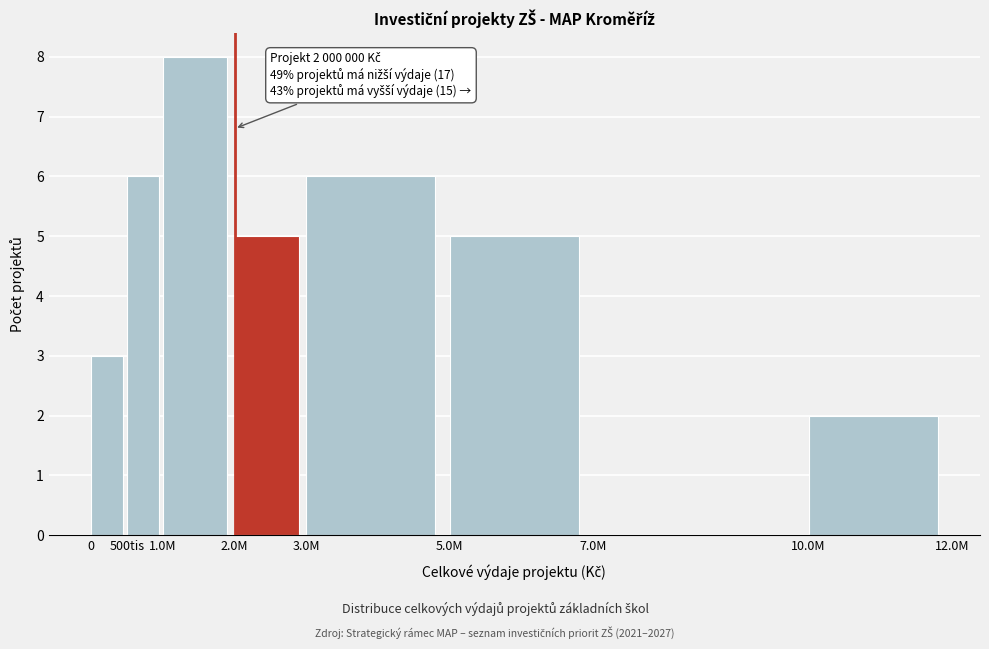

Reading left to right, what are all the values shown in this chart?

0=3	500tis=6	1.0M=8	2.0M=5	3.0M=6	5.0M=5	7.0M=0	10.0M=2